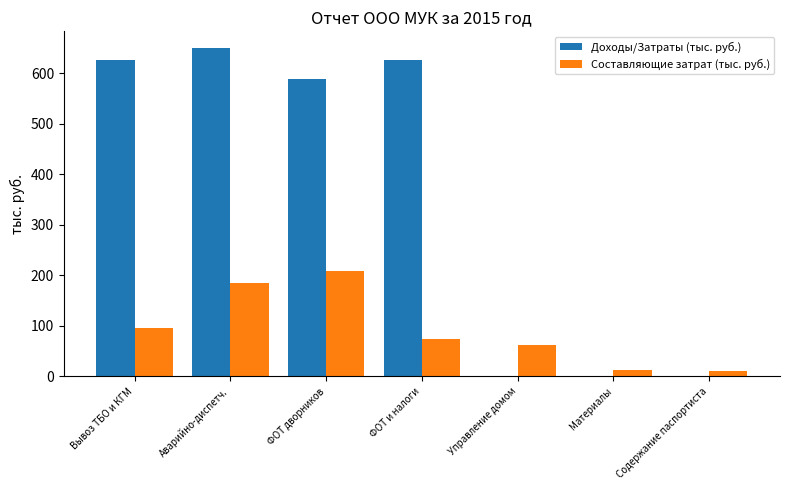

Which series has the largest total across all categories?

Составляющие затрат (тыс. руб.)